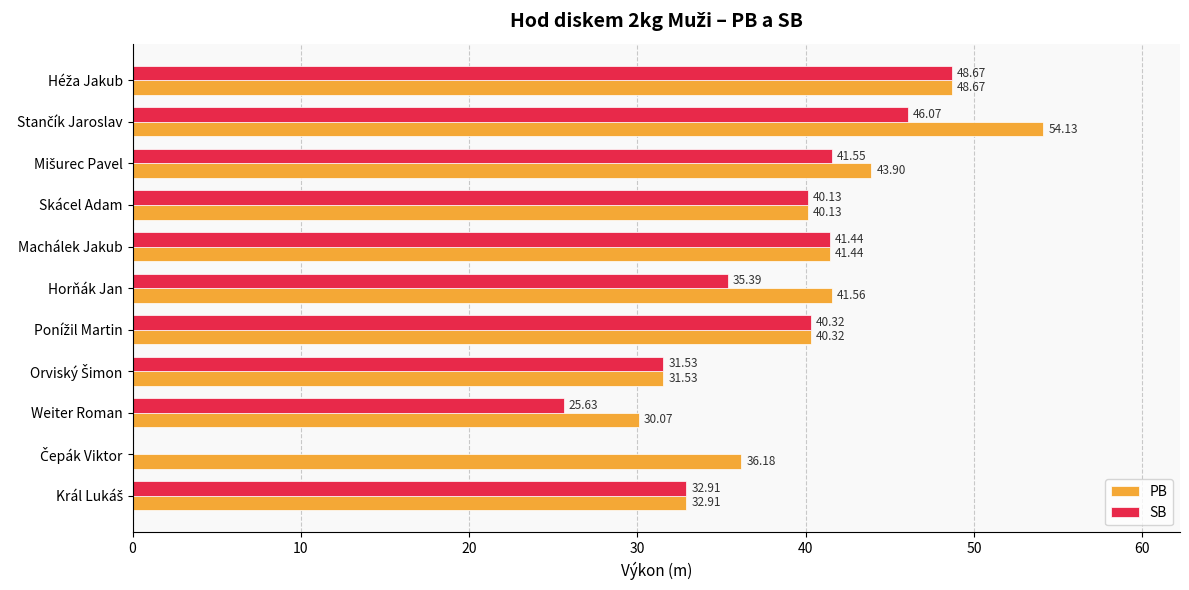

What is the sum of all PB values?

440.8